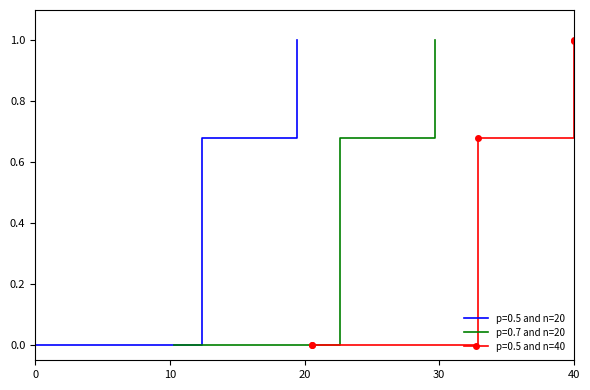

What is the value of the work_id point at the 5th from the left?

1.0